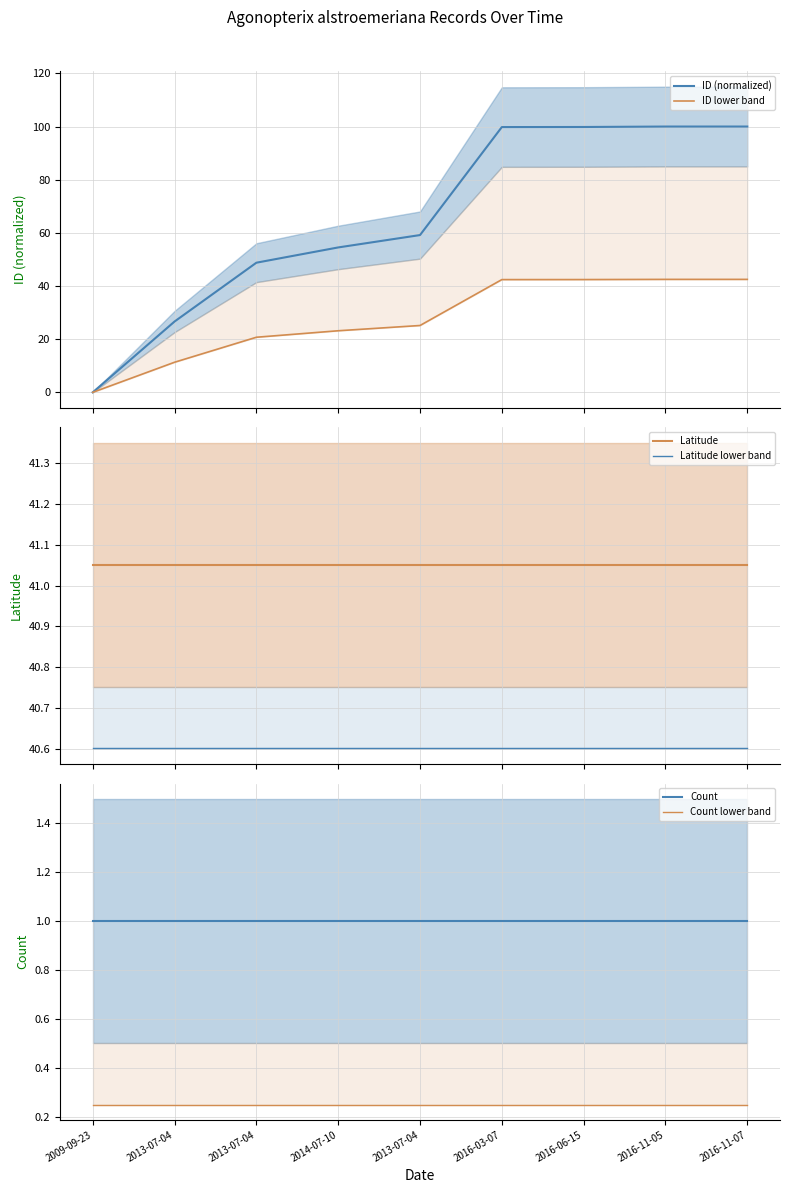

Which label corresponds to the smallest value in the chart?

2009-09-23